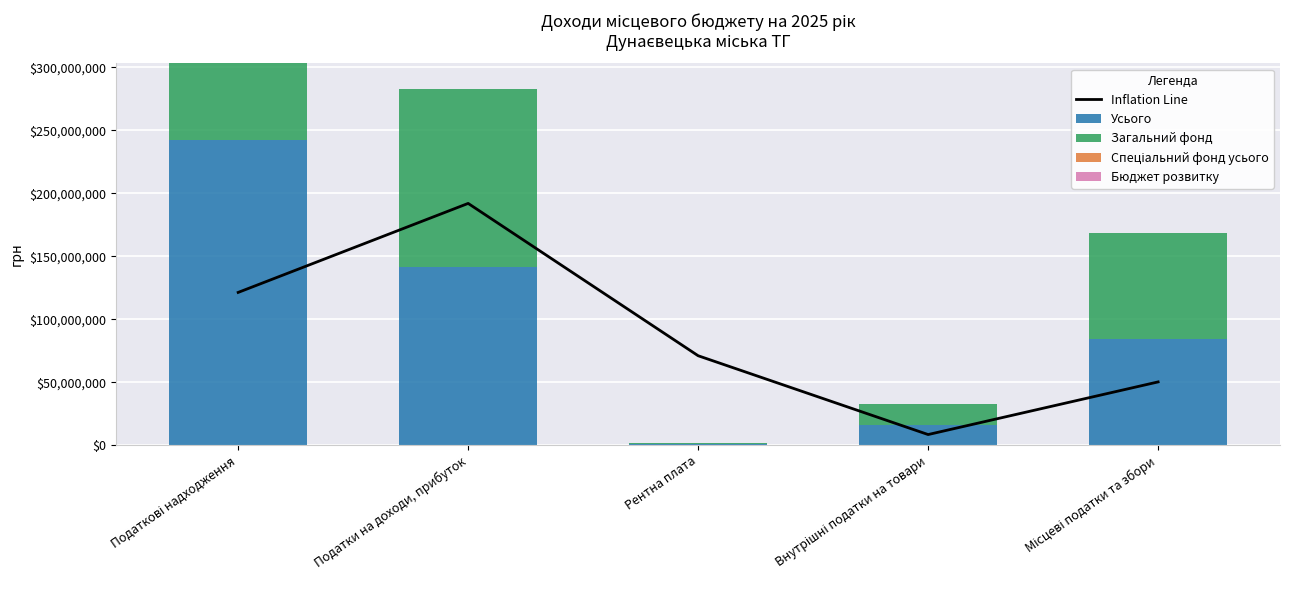

Between Місцеві податки та збори and Рентна плата, which is larger?

Рентна плата